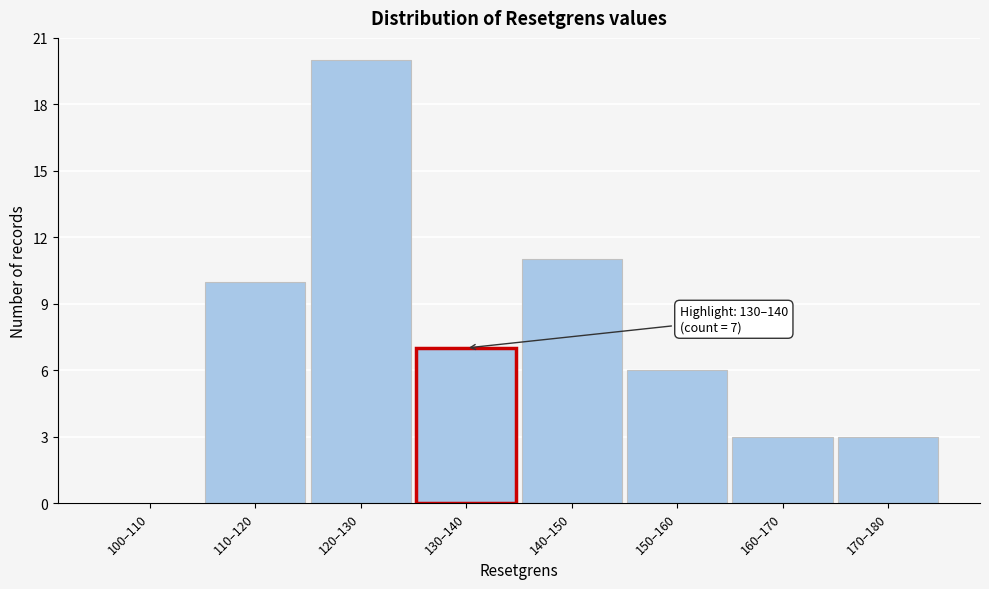

Reading left to right, list all the values displayed in this chart.

100–110=0	110–120=10	120–130=20	130–140=7	140–150=11	150–160=6	160–170=3	170–180=3